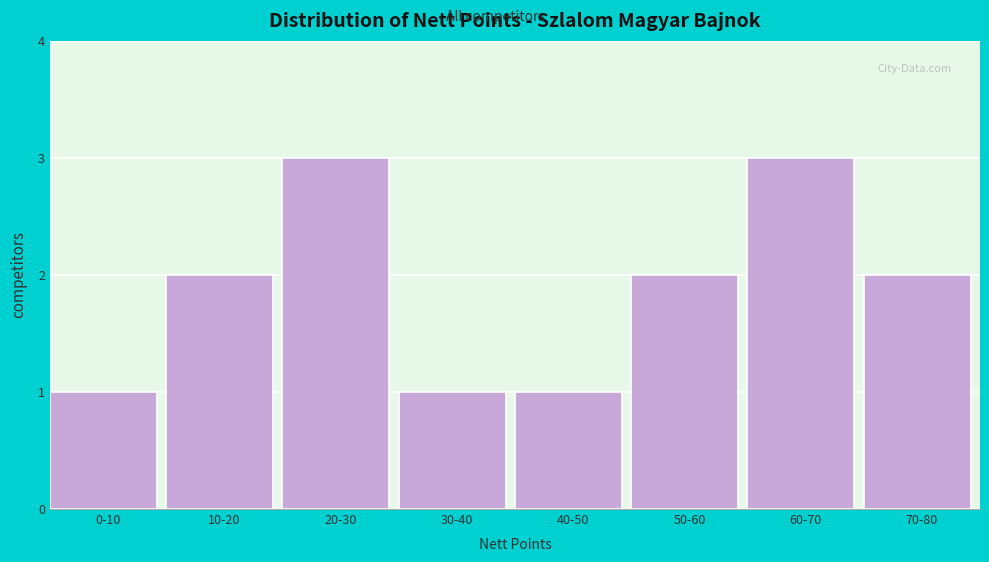

Reading left to right, transcribe all the data shown in this chart.

1	2	3	1	1	2	3	2